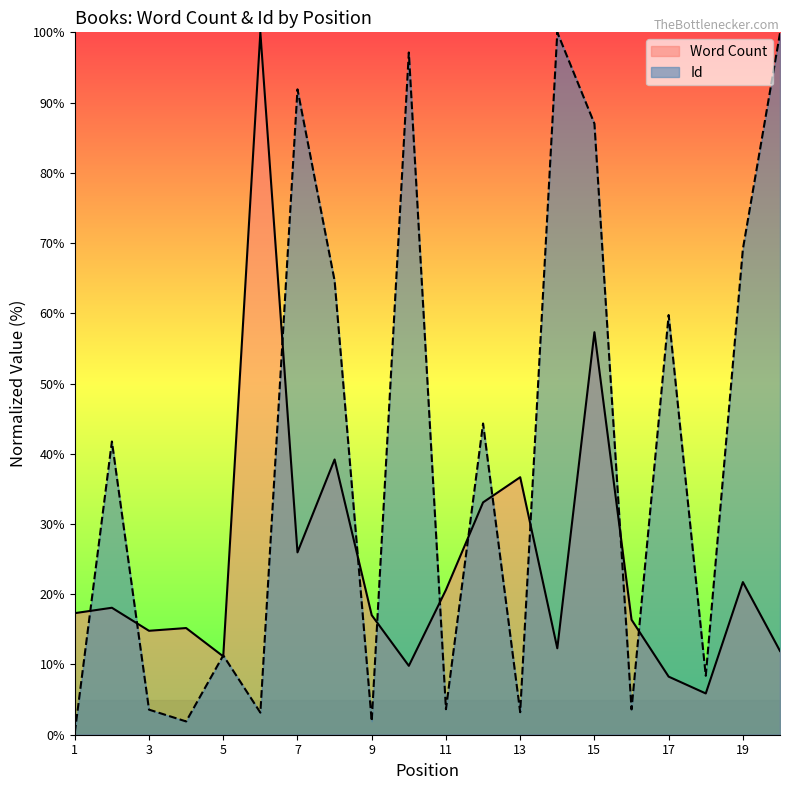

At which label does Word Count first exceed 17?

1